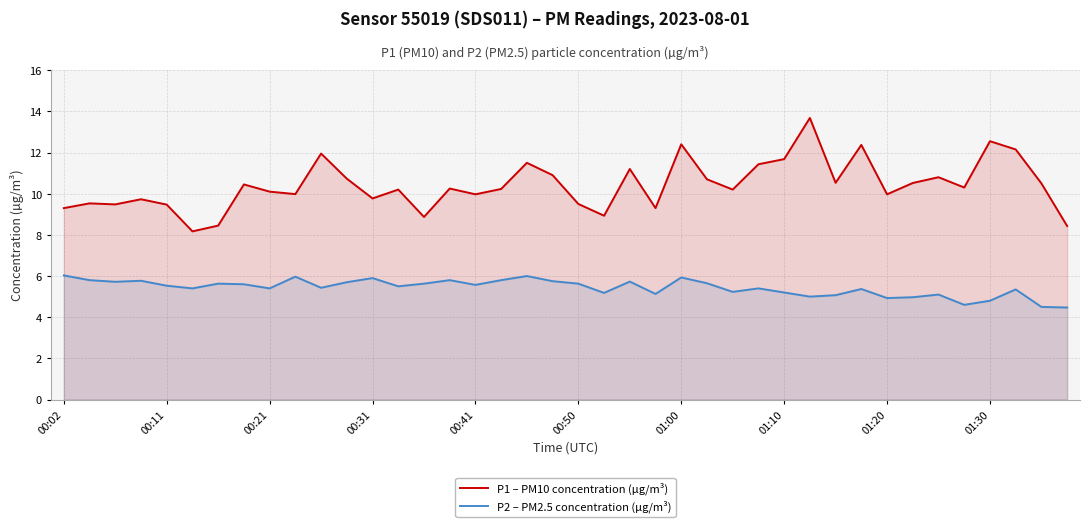

True or false: P1 – PM10 concentration (µg/m³) and P2 – PM2.5 concentration (µg/m³) cross at least once.

False